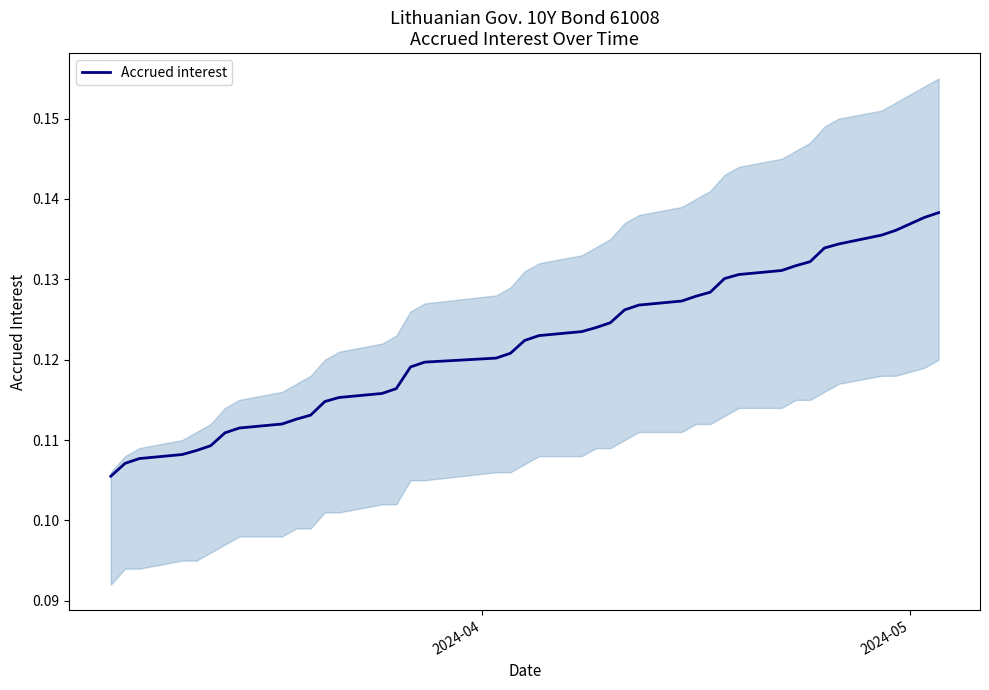

At which label is the value closest to 0?

2024-04